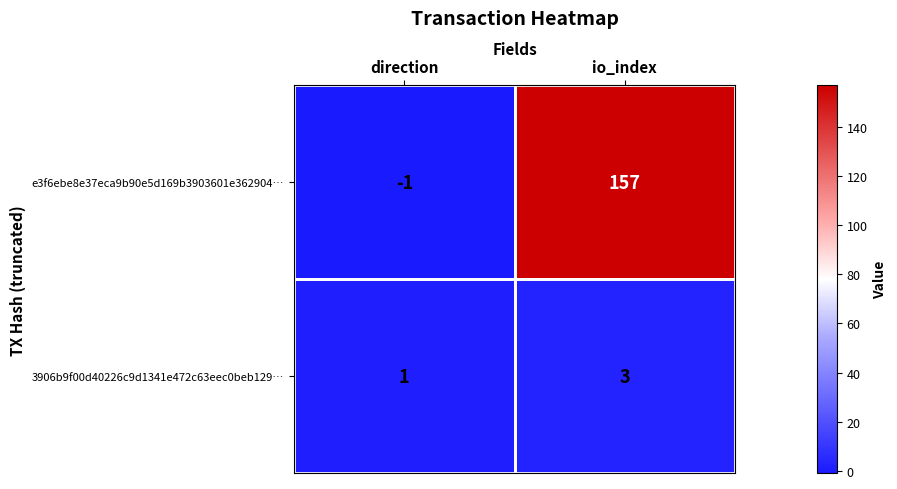

What is the spread (max minus min) of values at io_index?

154